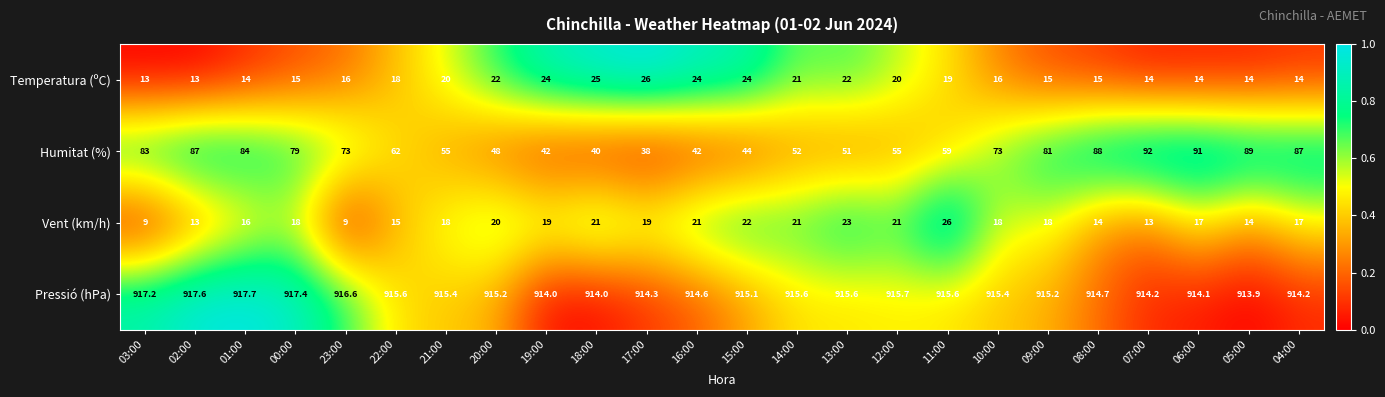

Is it true that Vent (km/h) equals 26.0 at 11:00?

True